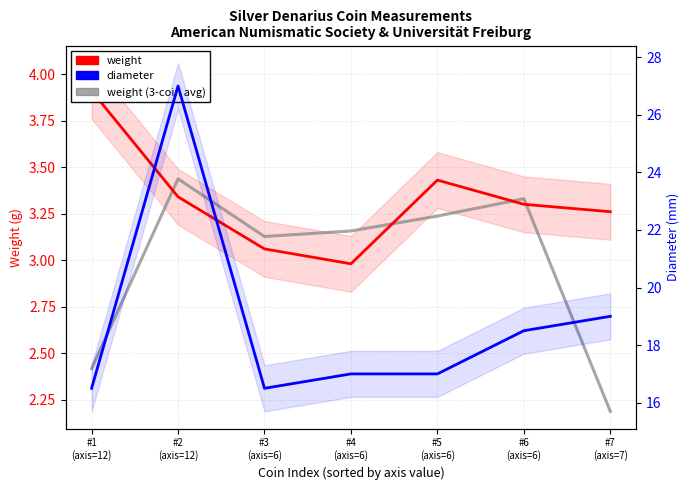

Where do weight and weight (3-coin avg) first cross each other?

#1
(axis=12) and #2
(axis=12)